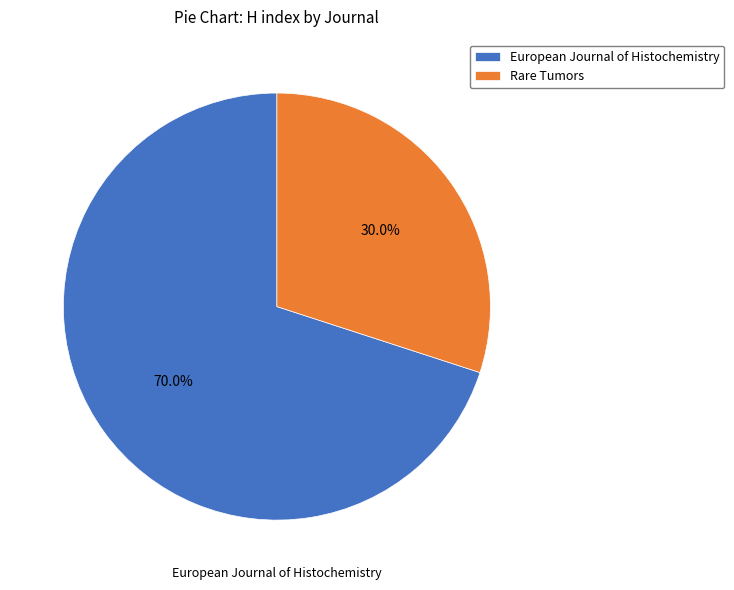

To the nearest percent, what is the difference between the Rare Tumors and European Journal of Histochemistry slice percentages?

40%